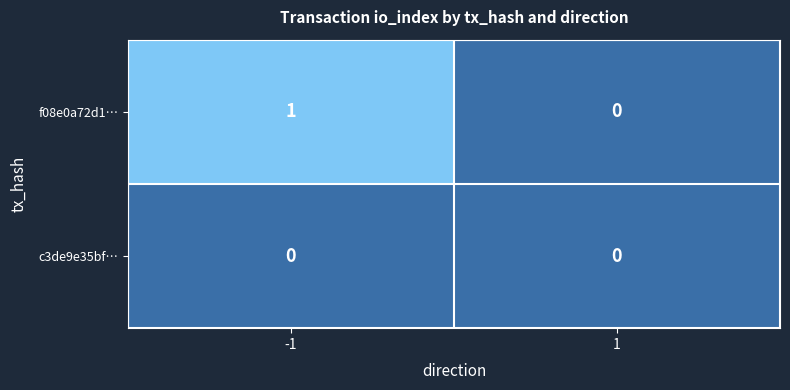

Which series has the largest total across all categories?

f08e0a72d1…